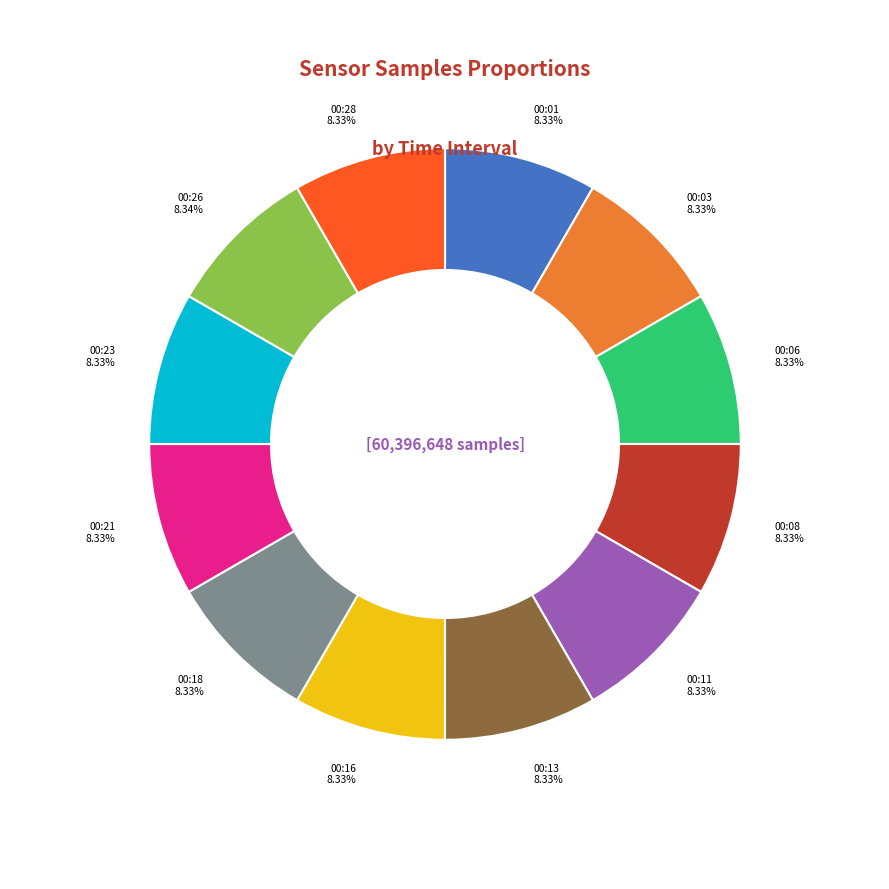

Is there a majority slice in this chart?

No